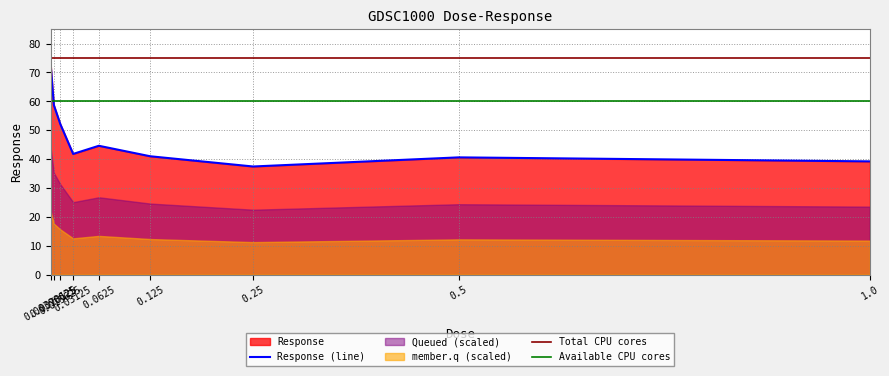

Approximately how many times larger is the value at 0.015625 compared to 0.0078125?

0.9